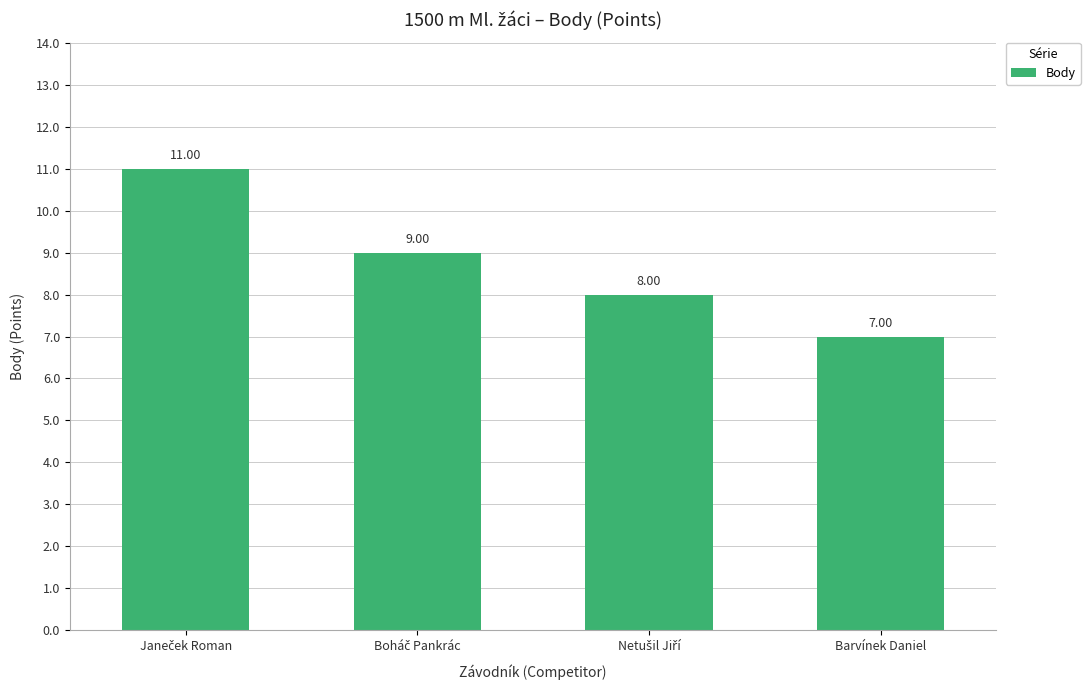

What is the label of the 4th bar from the left?

Barvínek Daniel